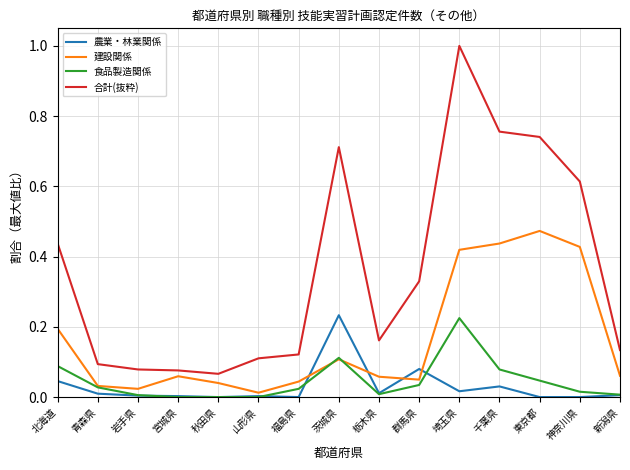

True or false: 農業・林業関係 and 合計(抜粋) intersect in this chart.

False